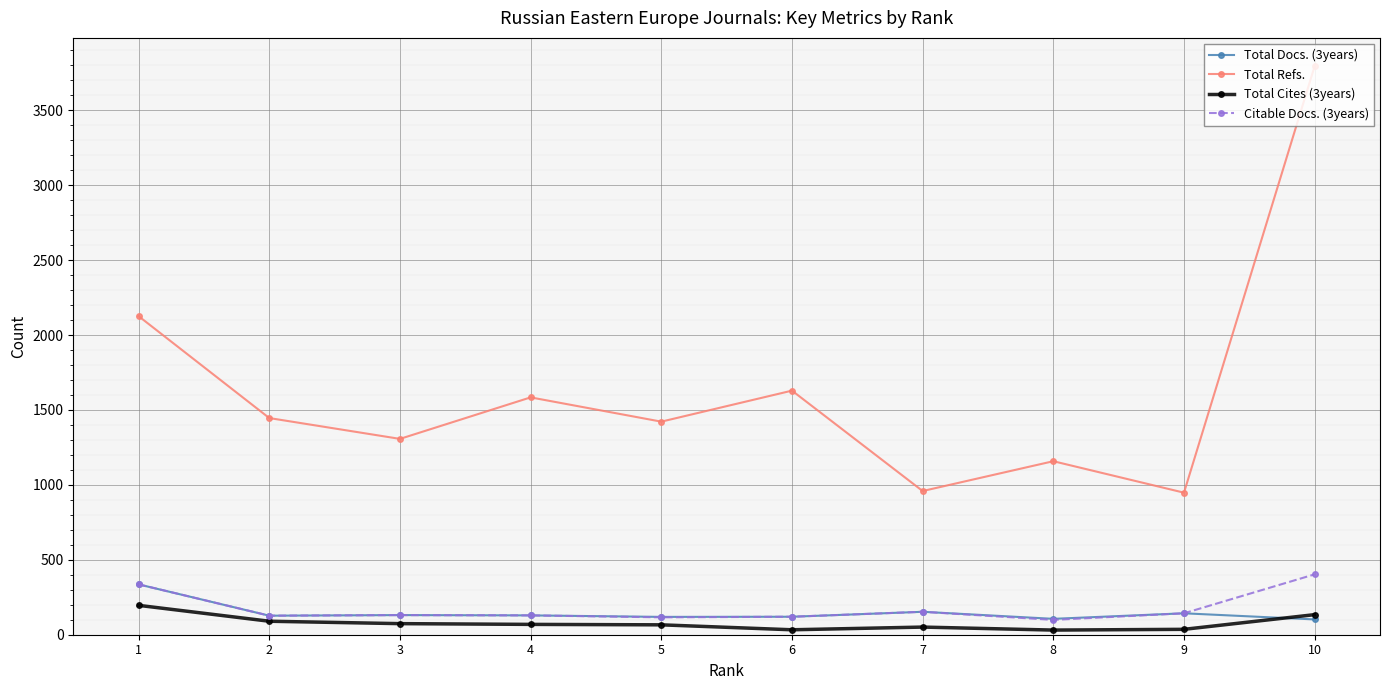

At which category is the sum across all series the highest?

10